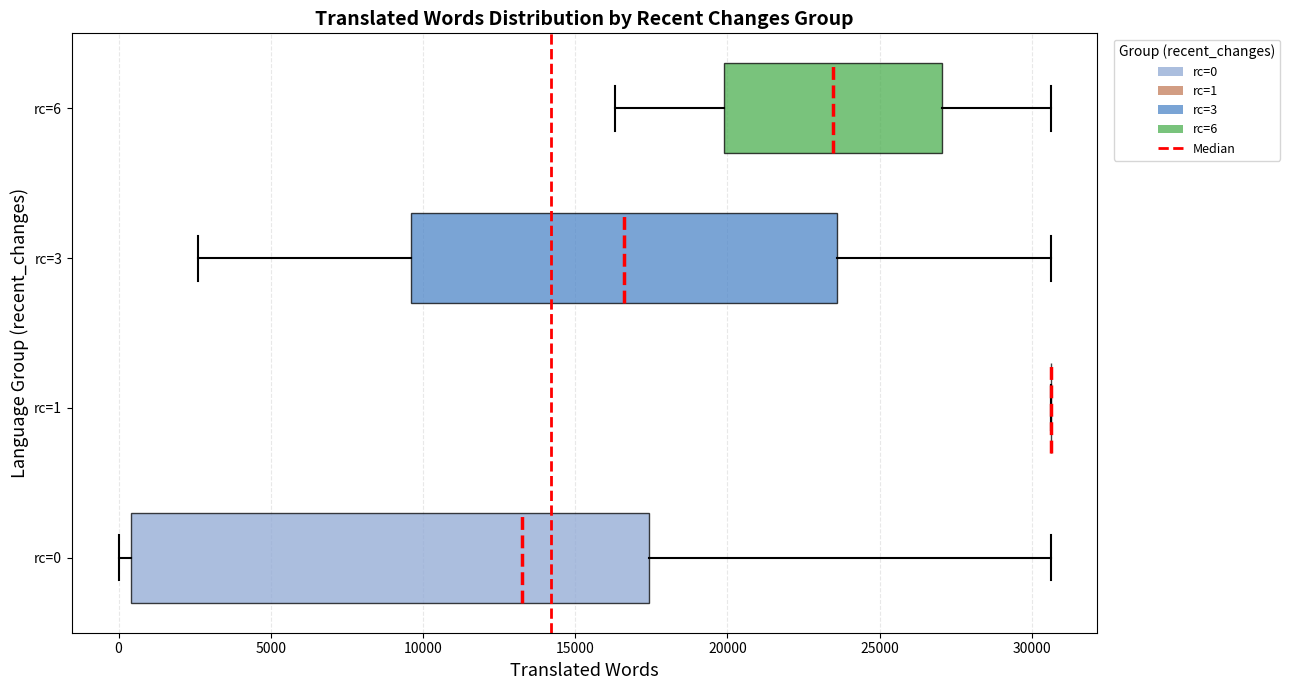

Reading bottom to top, transcribe this box plot: for each box, give where its median line is, the range the box spans, and where its two whiskers end, as read against the x-axis. The values are not printed on the chart, so give them approximately, as read against the axis.

rc=0: median 13000, box 500 to 17500, whiskers 0 to 30500
rc=1: box collapsed to a line at 30500, whiskers 30500 to 30500
rc=3: median 16500, box 9500 to 23500, whiskers 2500 to 30500
rc=6: median 23500, box 20000 to 27000, whiskers 16500 to 30500